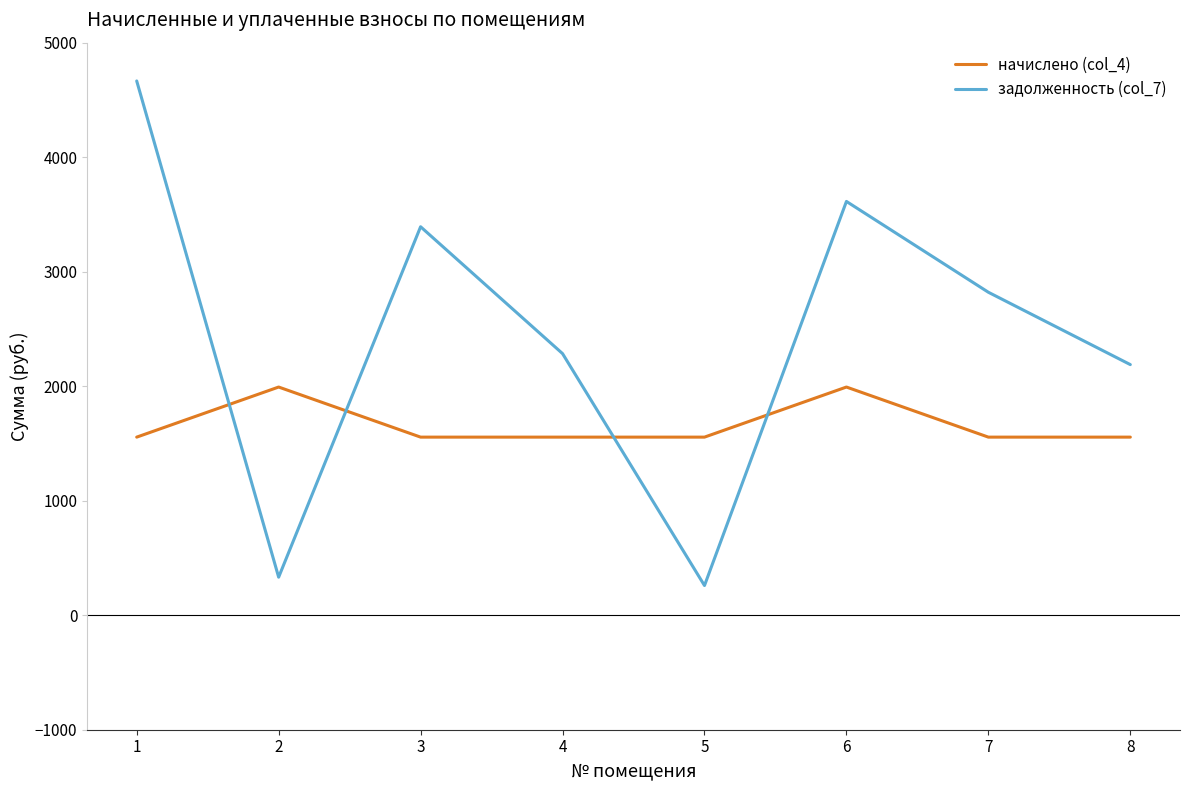

What is the sum of the начислено (col_4) values at 7 and 3?

3110.4